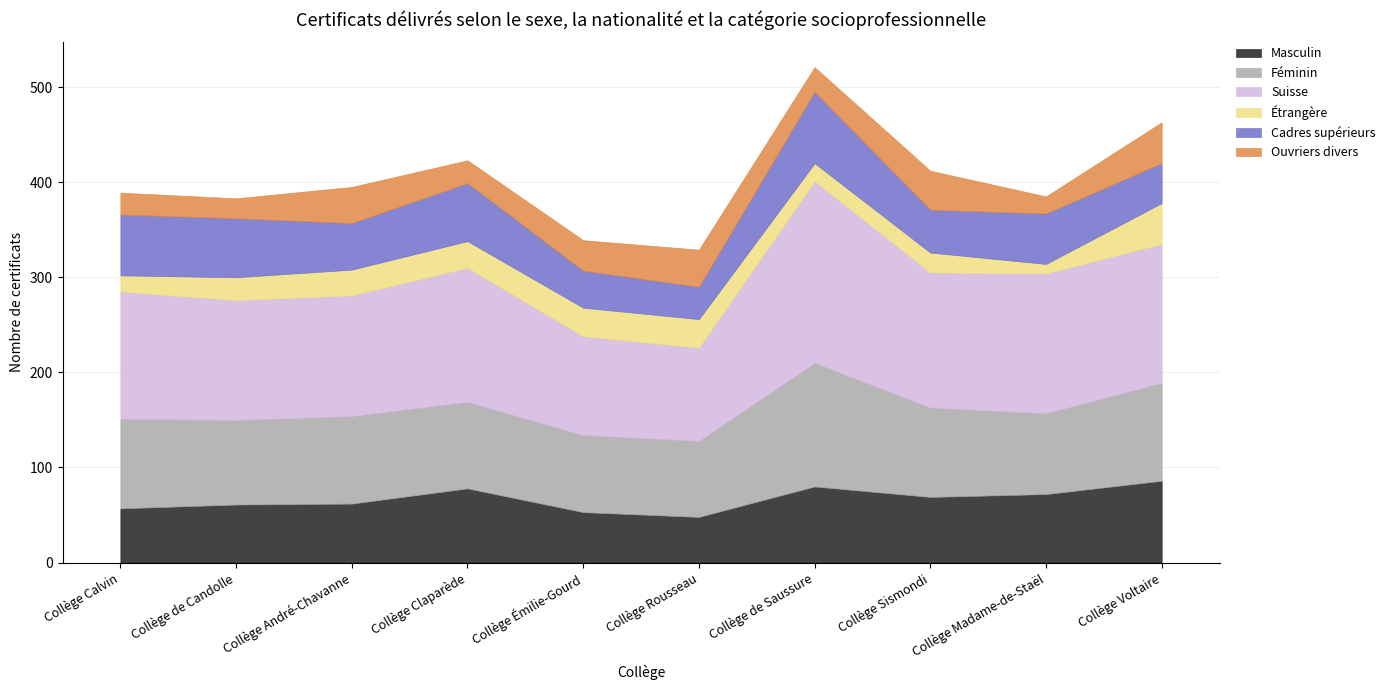

How many values in the Ouvriers divers series exceed 32?

4